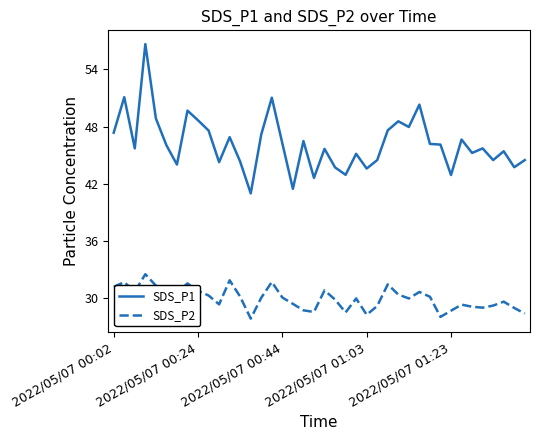

Which series has the largest total across all categories?

SDS_P1